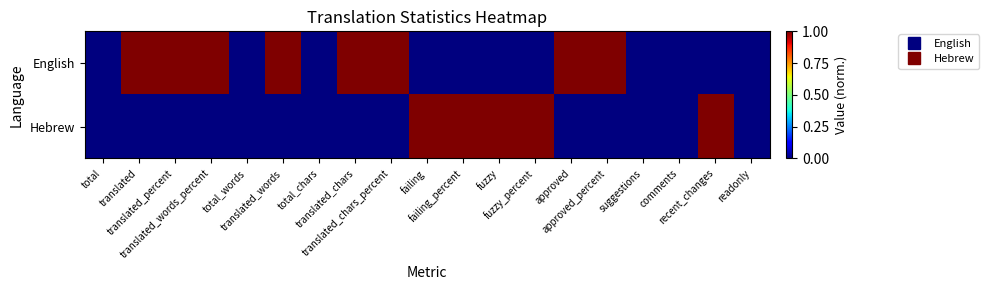

Which series has the largest range (max minus min)?

English